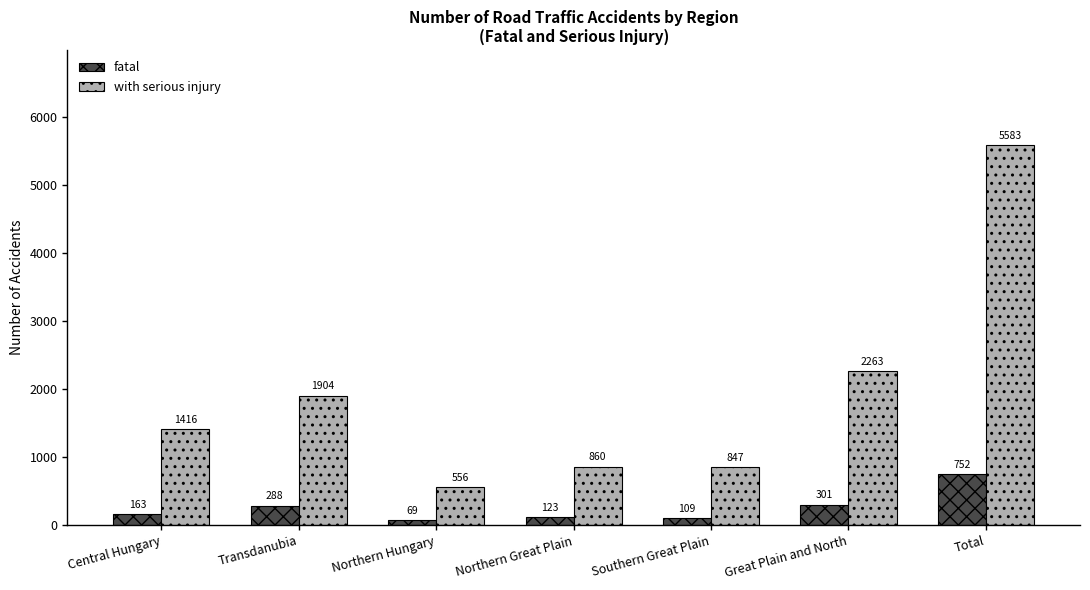

Reading left to right, transcribe all the data shown in this chart.

fatal: Central Hungary=163	Transdanubia=288	Northern Hungary=69	Northern Great Plain=123	Southern Great Plain=109	Great Plain and North=301	Total=752
with serious injury: Central Hungary=1416	Transdanubia=1904	Northern Hungary=556	Northern Great Plain=860	Southern Great Plain=847	Great Plain and North=2263	Total=5583